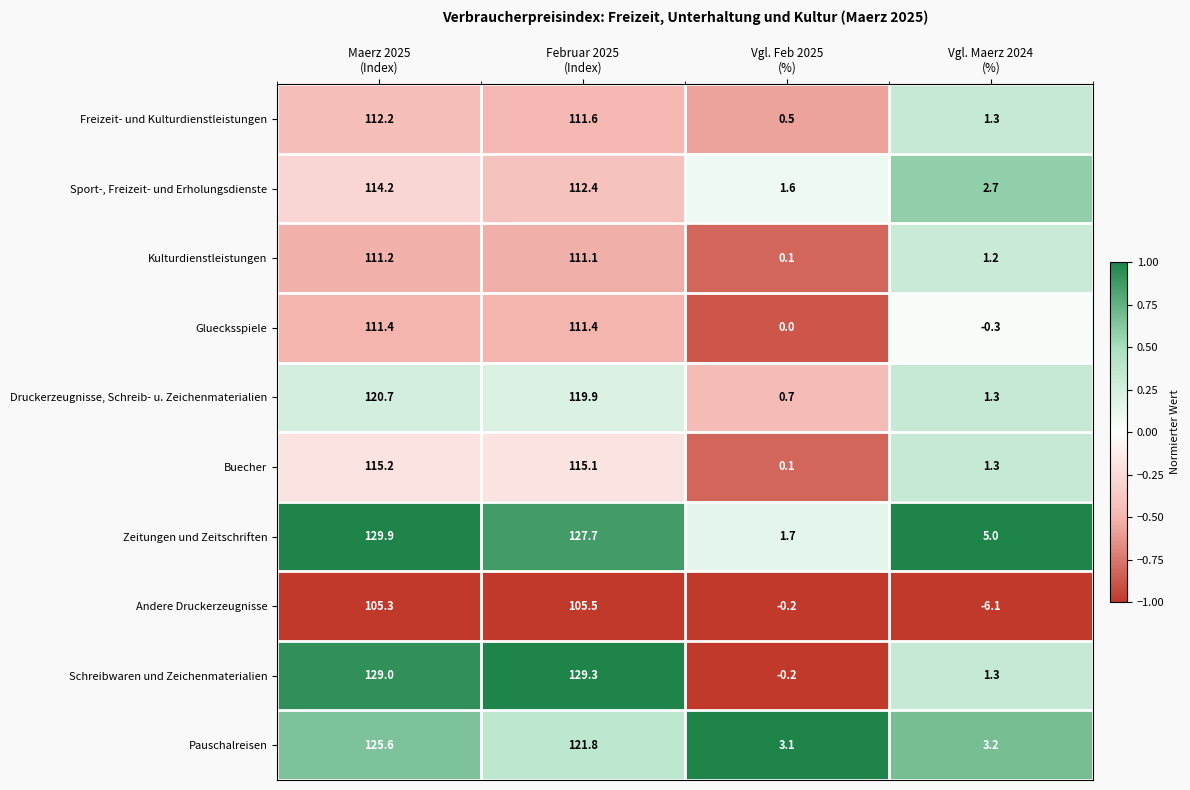

What is the total value across all series at Maerz 2025
(Index)?

1174.7